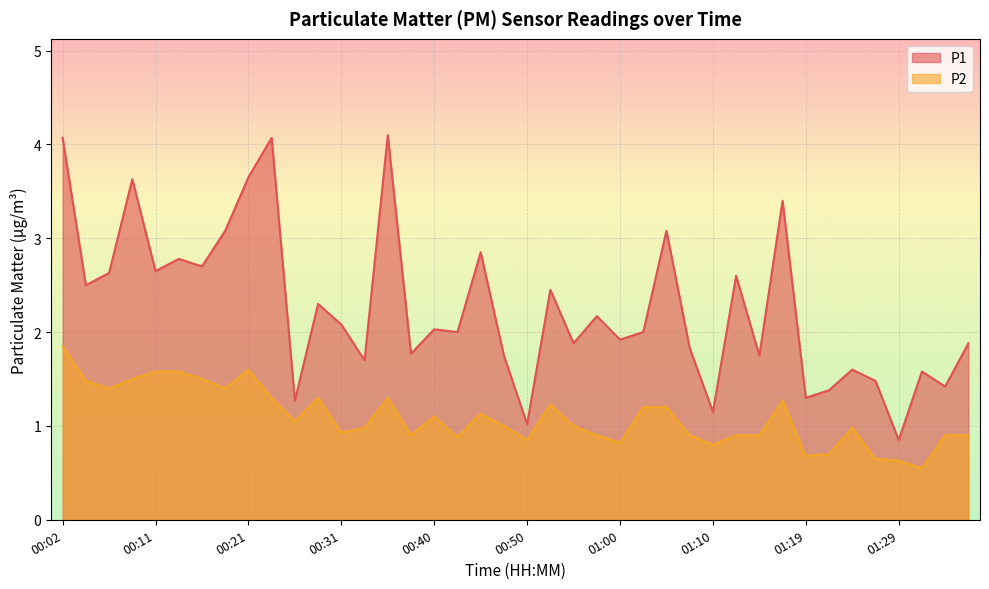

How many lines are shown in the chart?

2